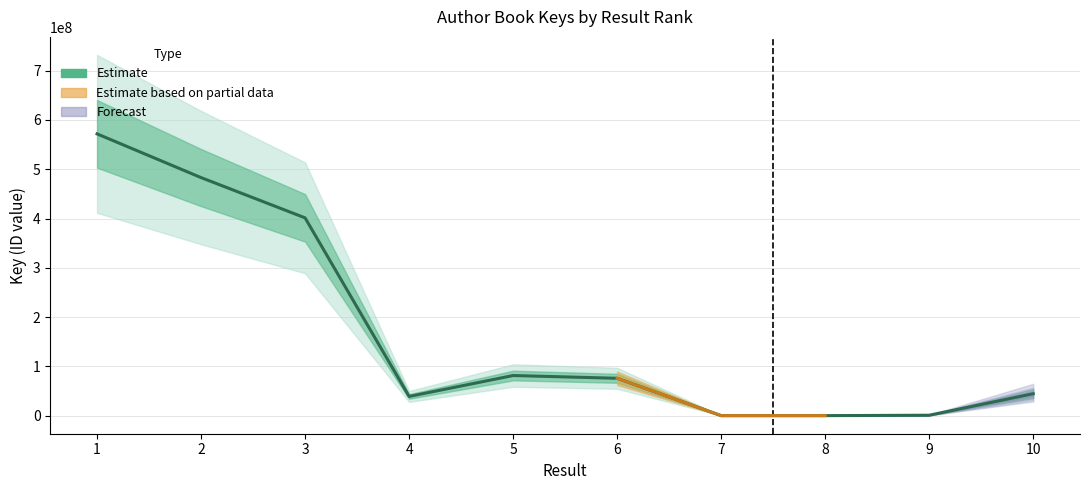

What is the maximum value shown in the chart?

571786460